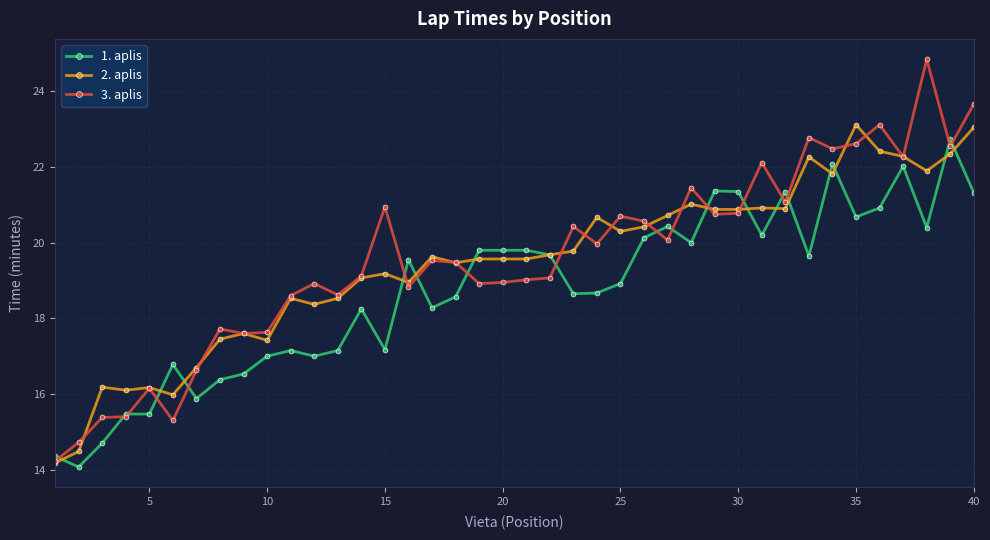

Which series has the largest range (max minus min)?

3. aplis